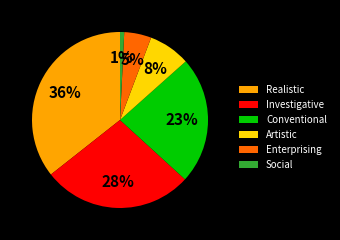

Is it true that Enterprising is 16% of the pie?

False